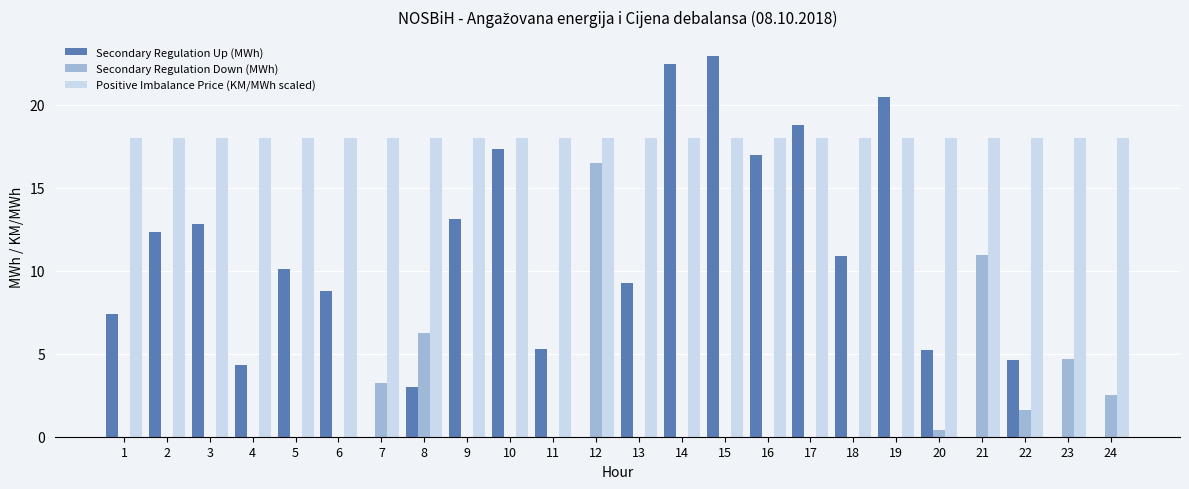

Does the chart contain stacked bars?

No